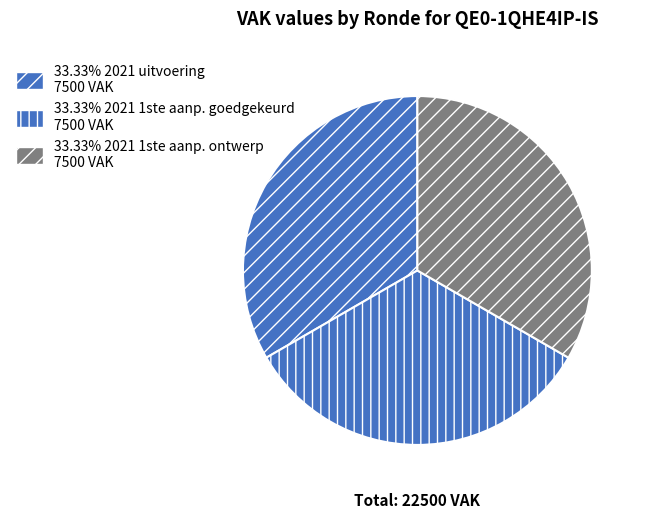

Does any single category account for the majority?

No